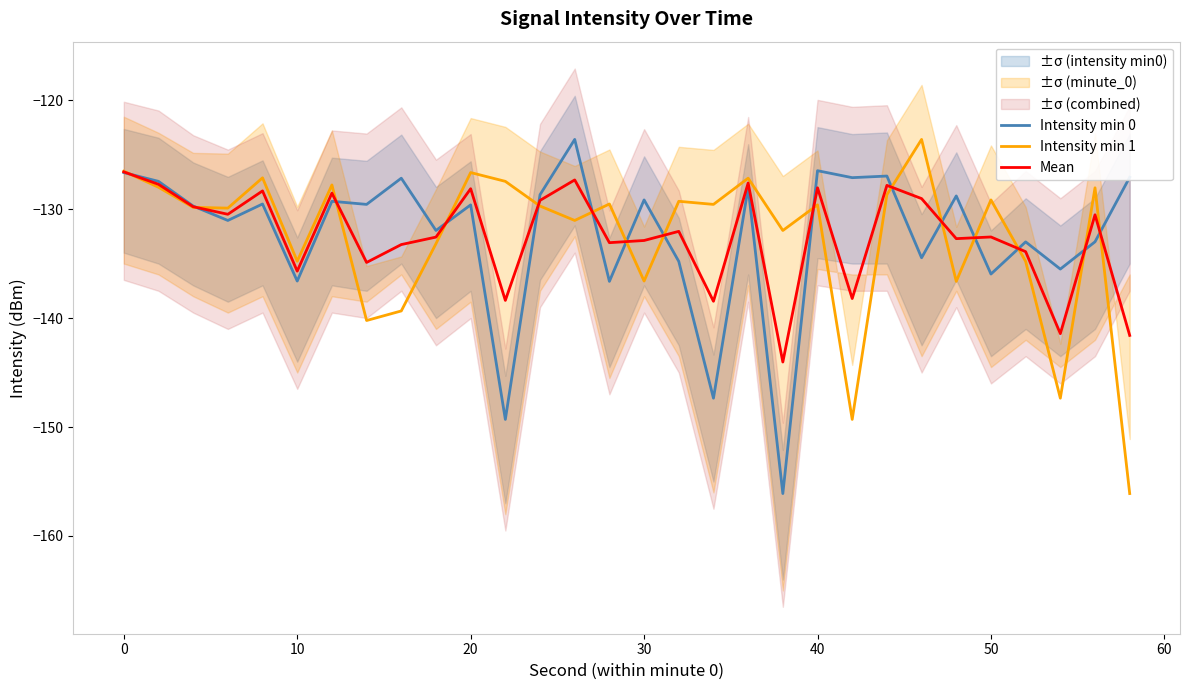

Is it true that Intensity min 0 equals -129.2 at 30?

True